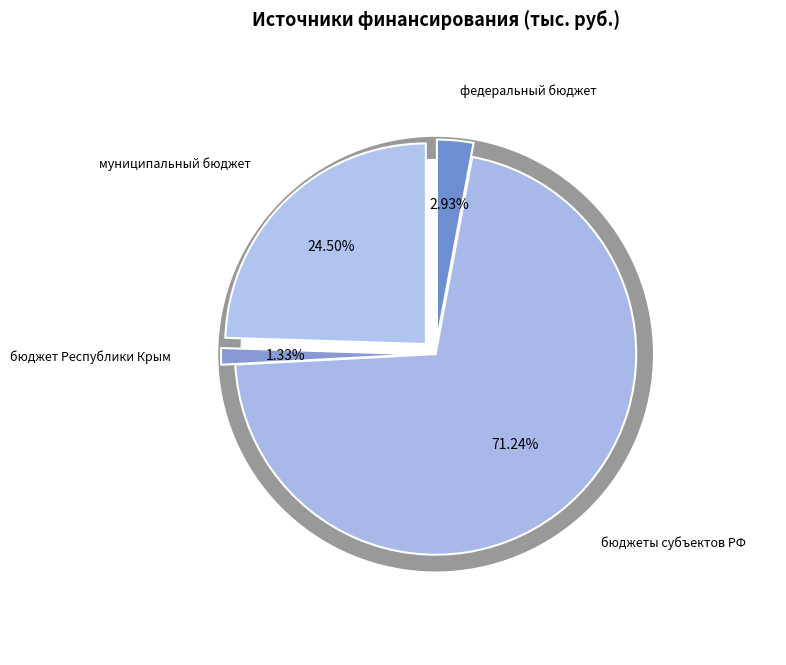

Do бюджеты субъектов РФ and муниципальный бюджет together represent more than half of the pie?

Yes